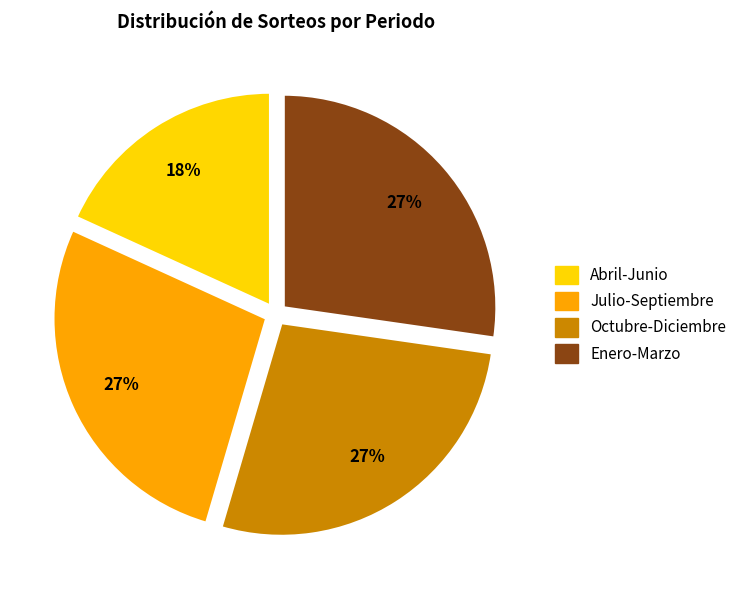

To the nearest percent, what is the average slice percentage?

25%